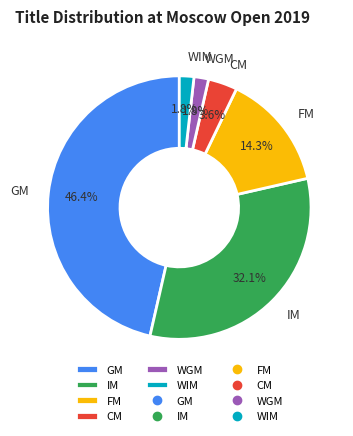

Is it true that WGM is 2% of the pie?

True